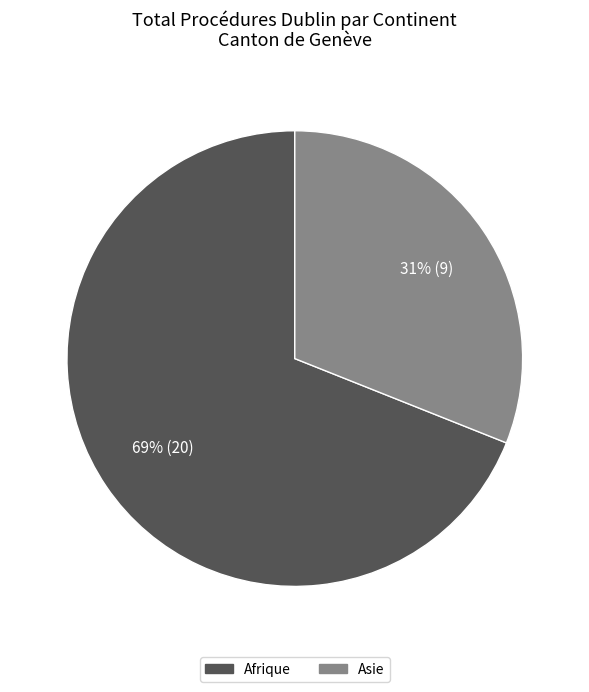

Is there any slice that represents more than half of the pie?

Yes